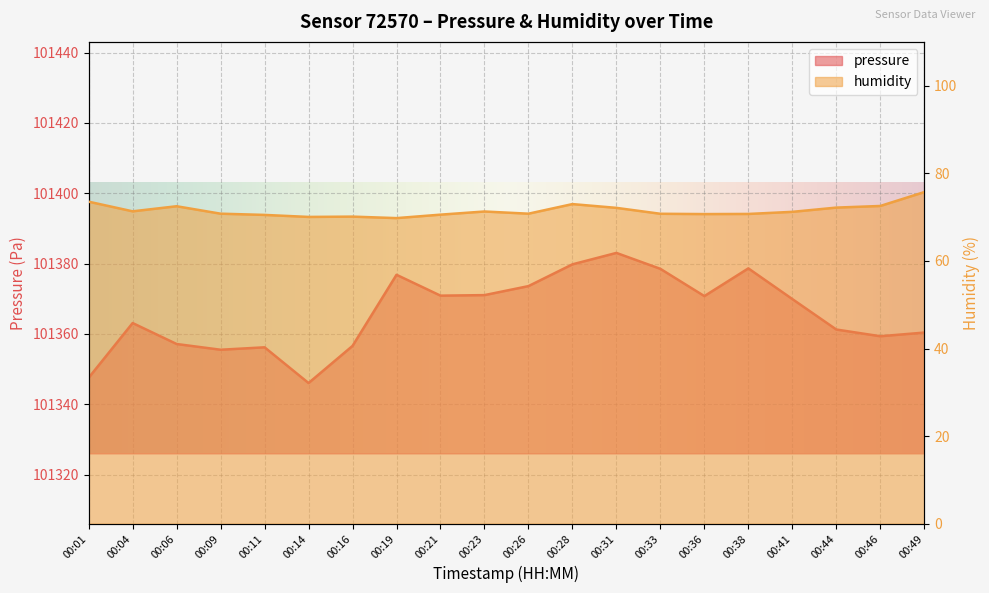

What is the value of the pressure point at the 9th from the left?

101370.9